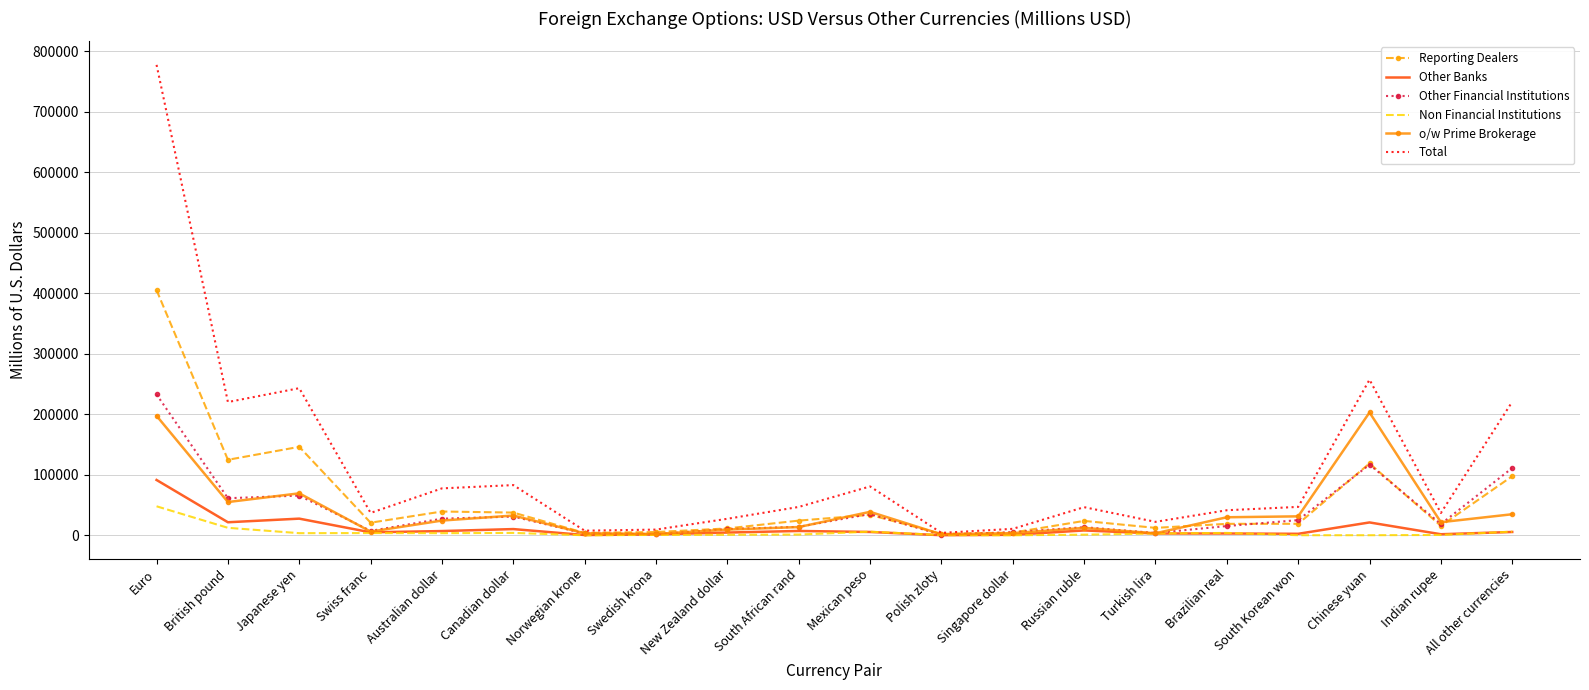

Which series changed the most between Japanese yen and Russian ruble?

Total